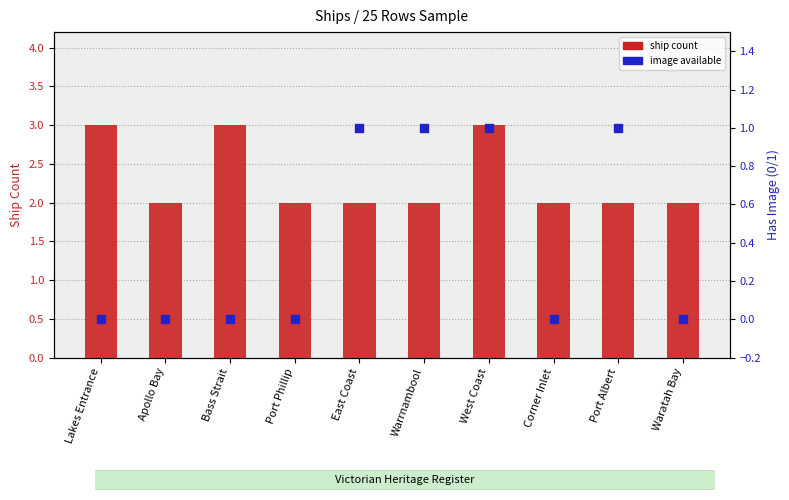

What are all the series names shown in the legend?

ship count, image available